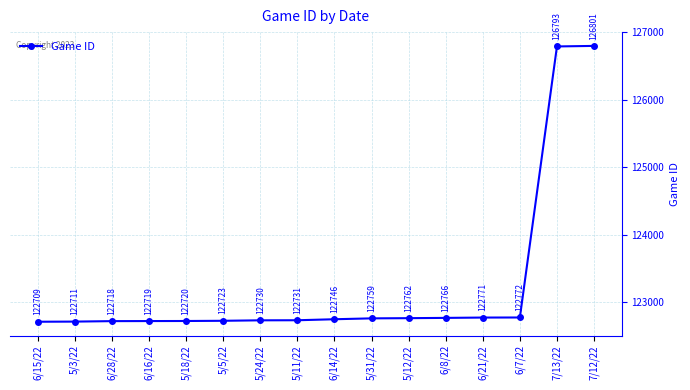

Reading left to right, list all the values displayed in this chart.

122709	122711	122718	122719	122720	122723	122730	122731	122746	122759	122762	122766	122771	122772	126793	126801